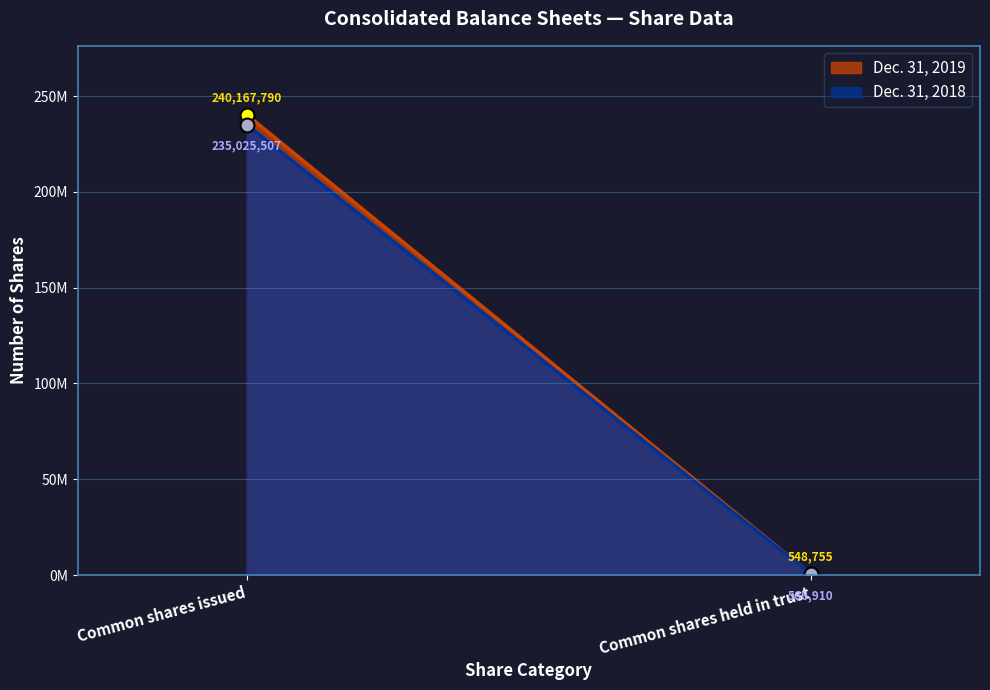

Between Common shares held in trust and Common shares issued, which is larger?

Common shares issued